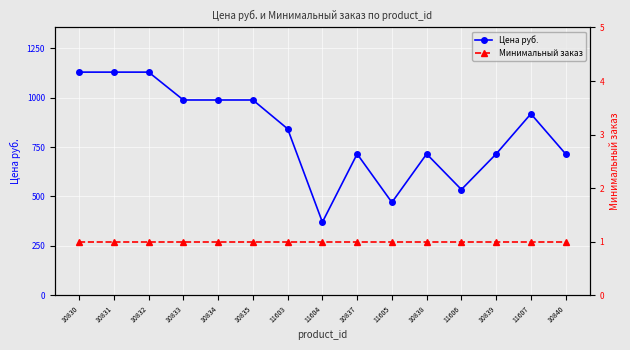

True or false: Цена руб. has more than 2 points higher than both neighbors.

True